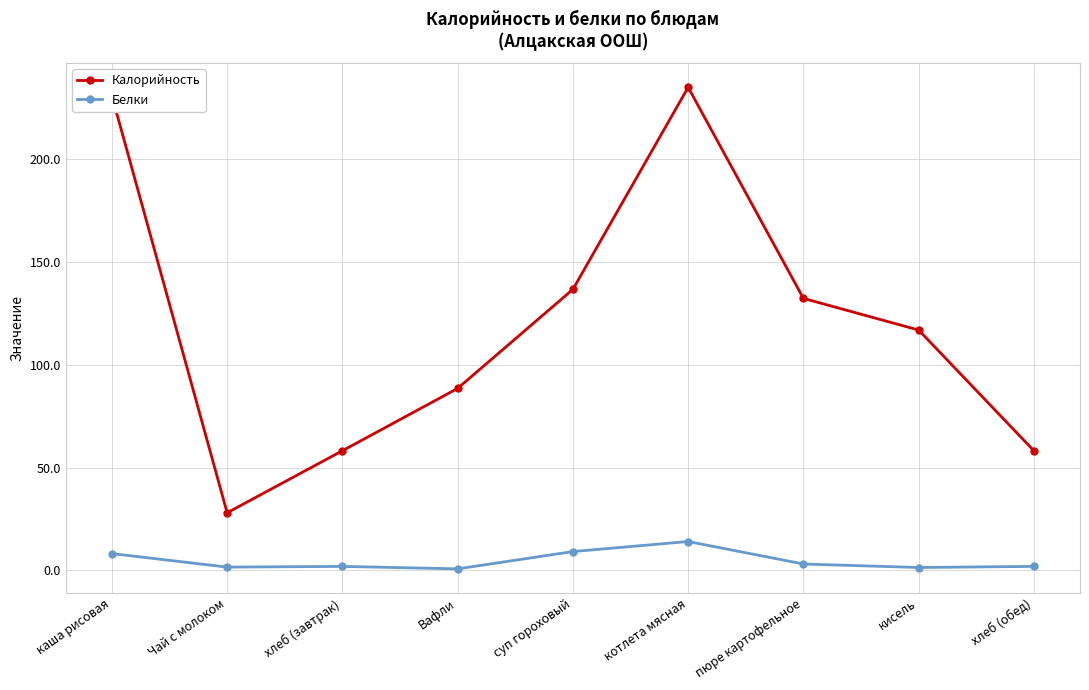

What is the highest value of the Калорийность series?

235.0